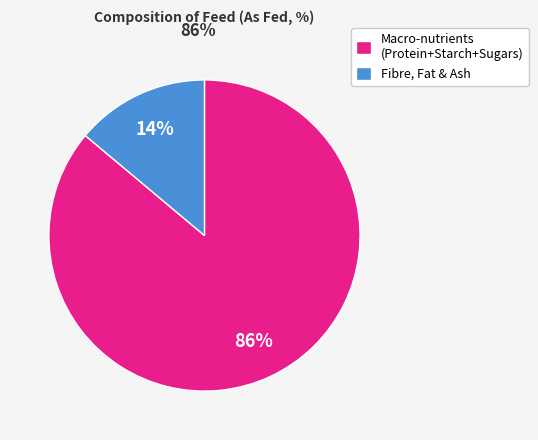

To the nearest percent, what percentage of the pie is Macro-nutrients (Protein+Starch+Sugars)?

86%